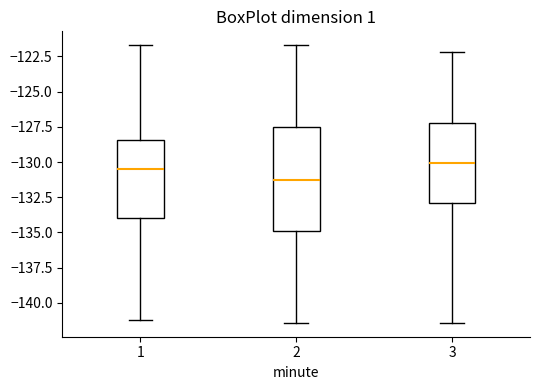

Which box has the lowest median line?

2